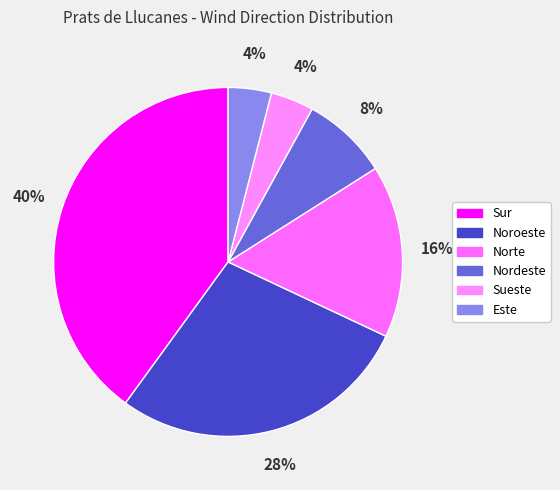

To the nearest percent, what is the difference between the Norte and Noroeste slice percentages?

12%